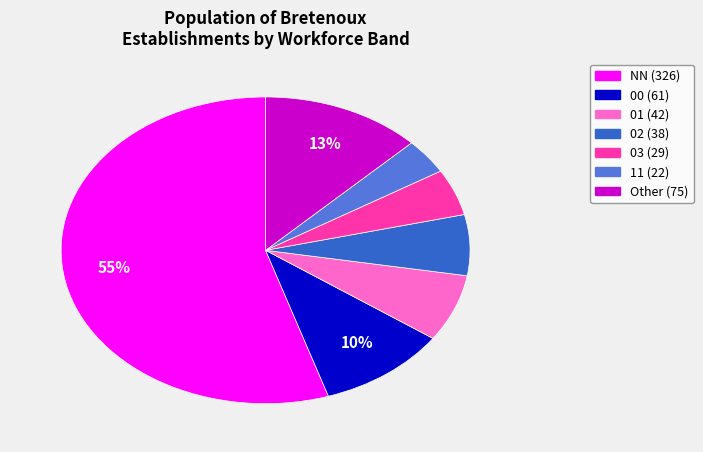

Is there any slice that represents more than half of the pie?

Yes